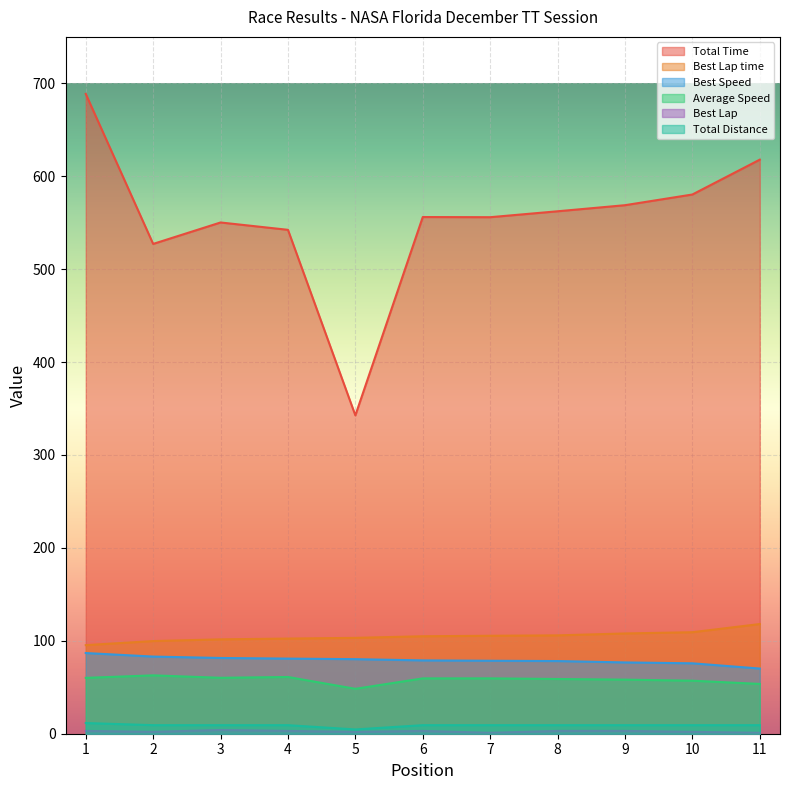

Which series has the largest total across all categories?

Total Time